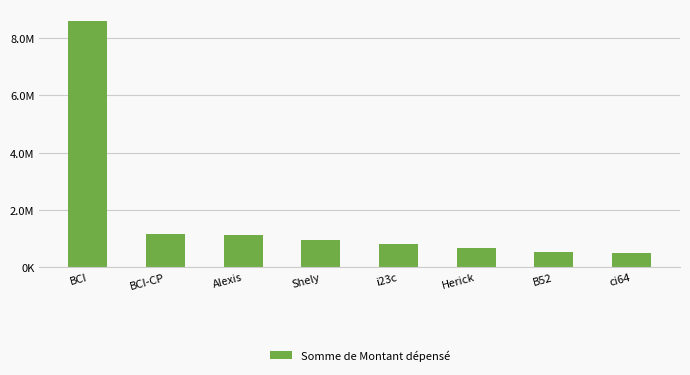

Are the bars horizontal?

No